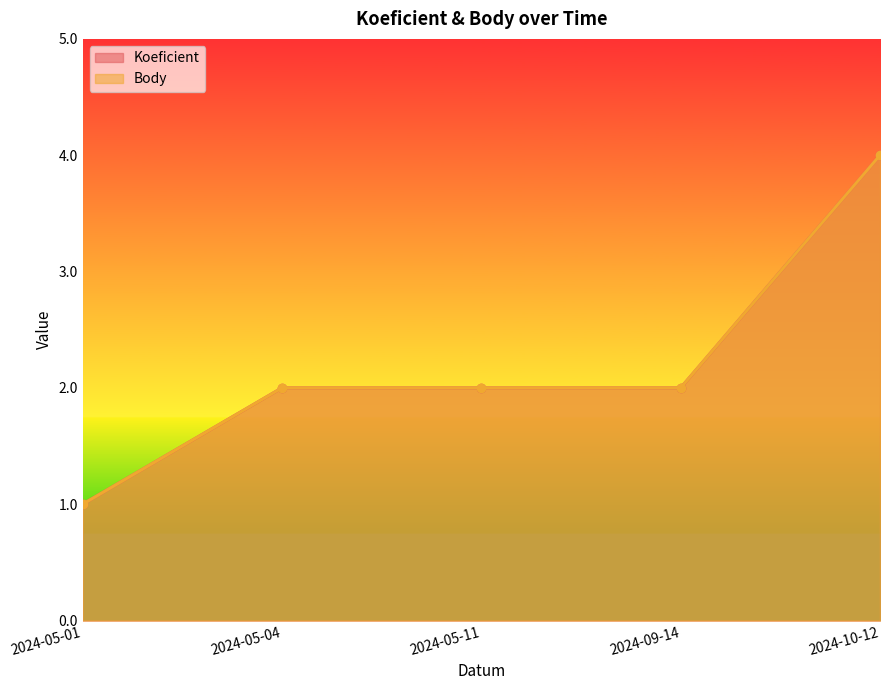

Rank the series at 2024-05-01 from lowest to highest value.

Koeficient, Body